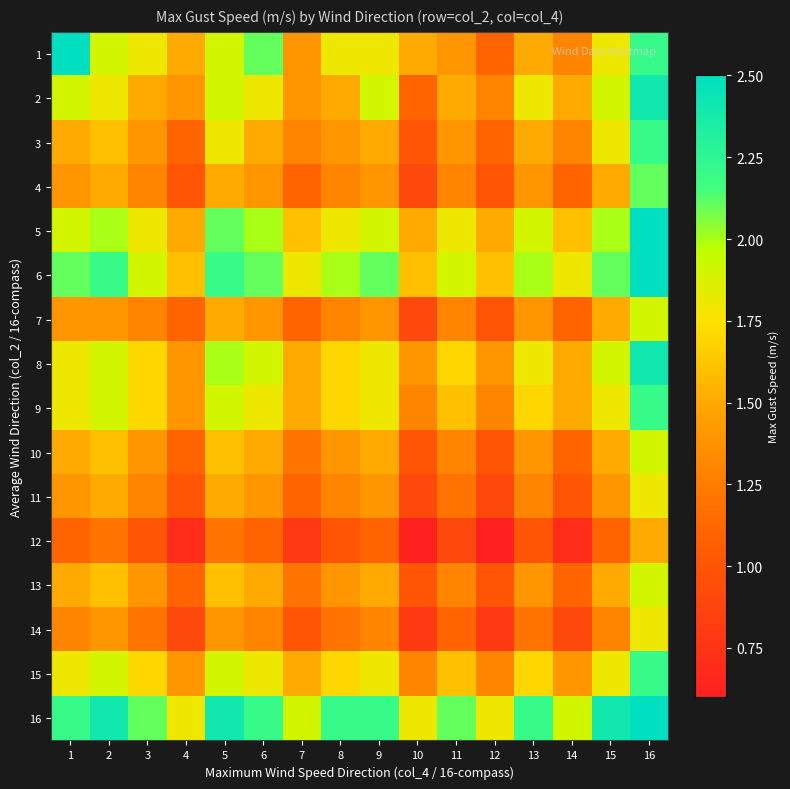

At 8, list the series in order from smallest to largest.

12, 14, 4, 7, 11, 3, 10, 13, 2, 8, 9, 15, 1, 5, 6, 16